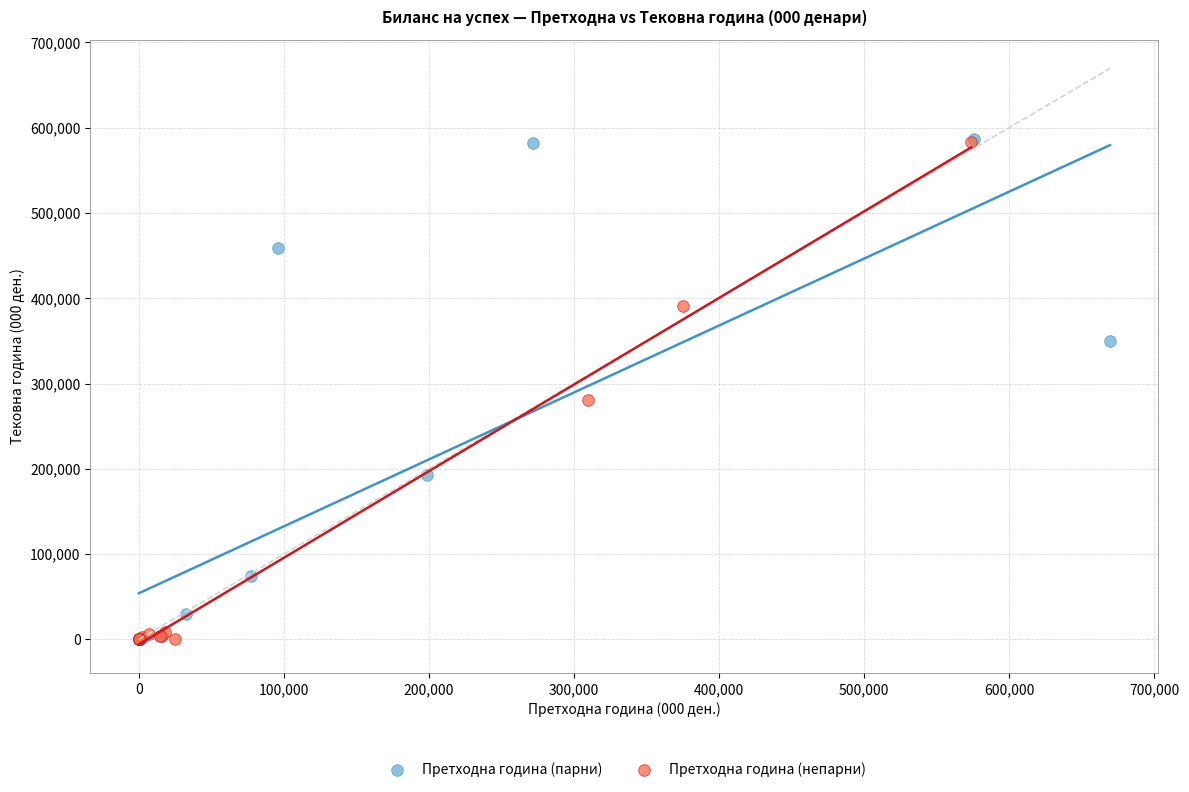

What are all the series names shown in the legend?

Претходна година (парни), Претходна година (непарни)